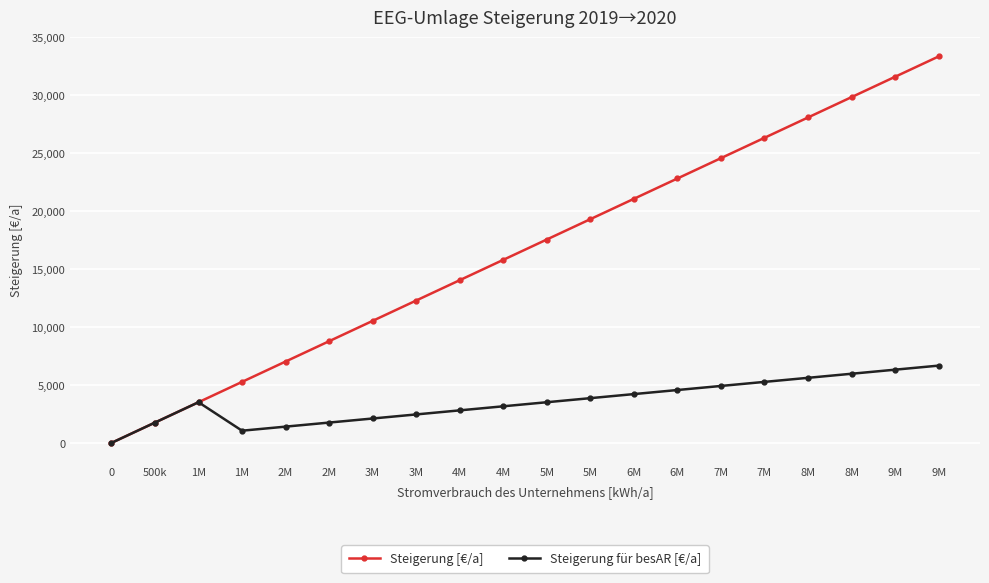

What are all the series names shown in the legend?

Steigerung [€/a], Steigerung für besAR [€/a]